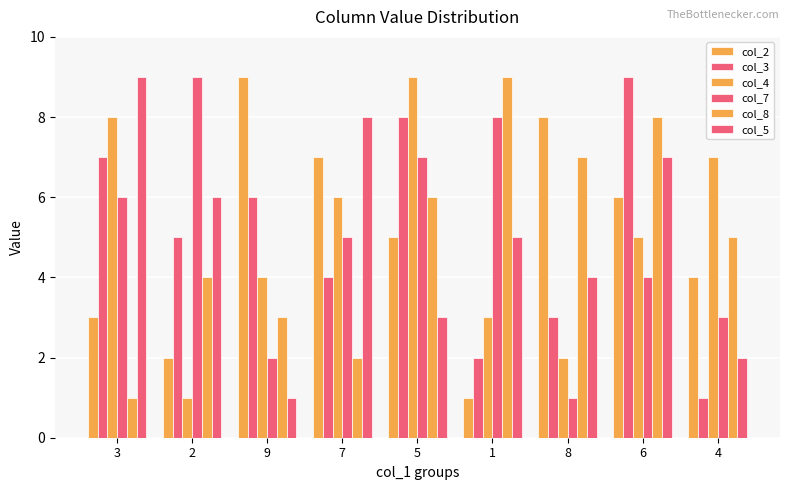

How many data points does each series have?

9